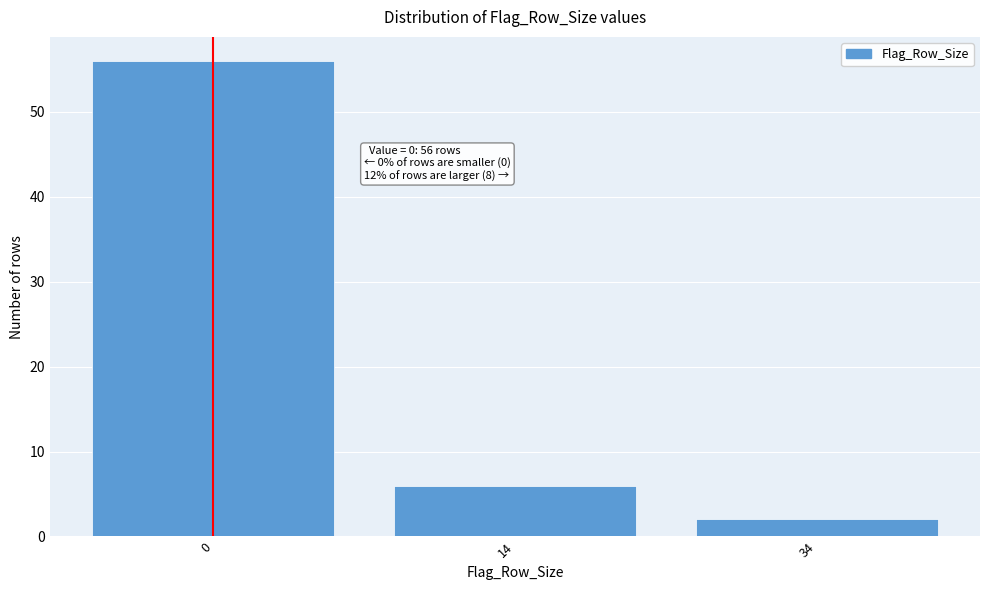

Reading right to left, extract all data points from this chart.

34=2	14=6	0=56